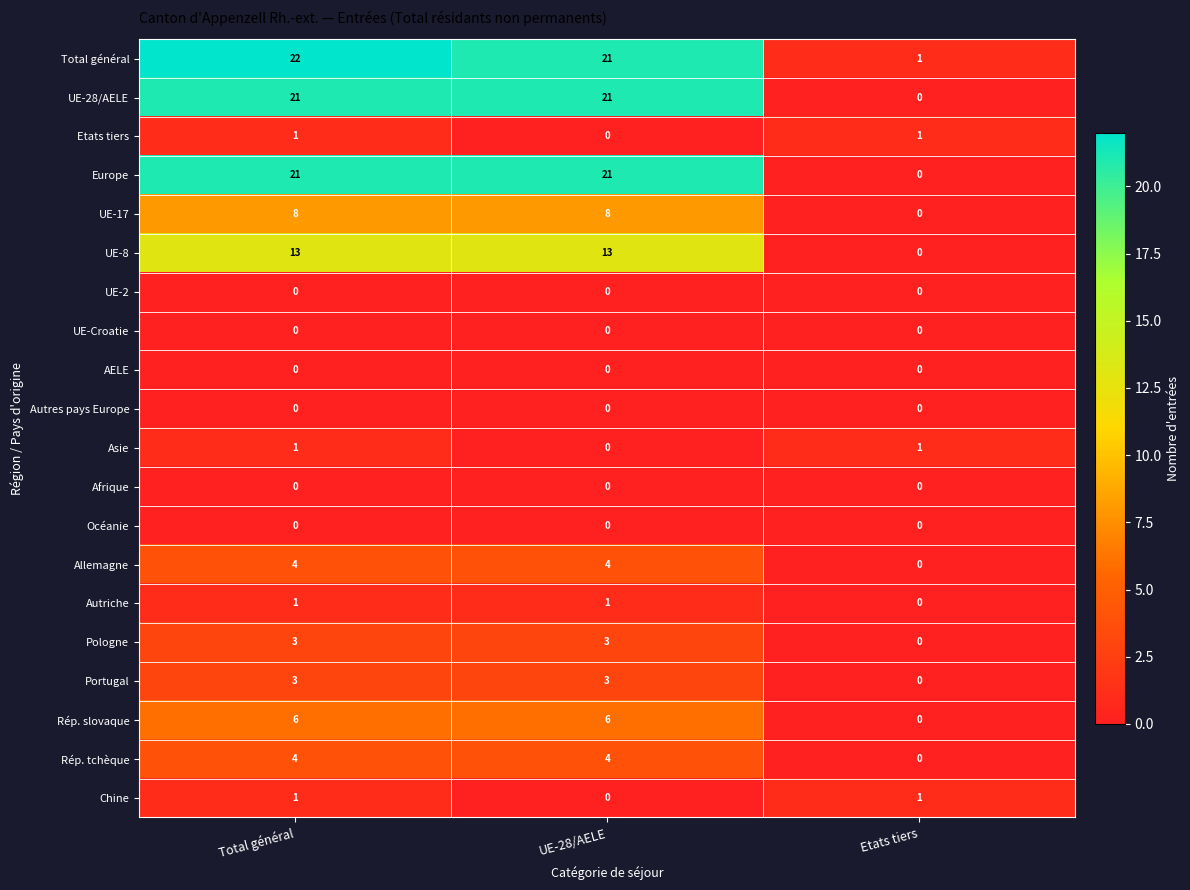

At which category is the sum across all series the highest?

Total général